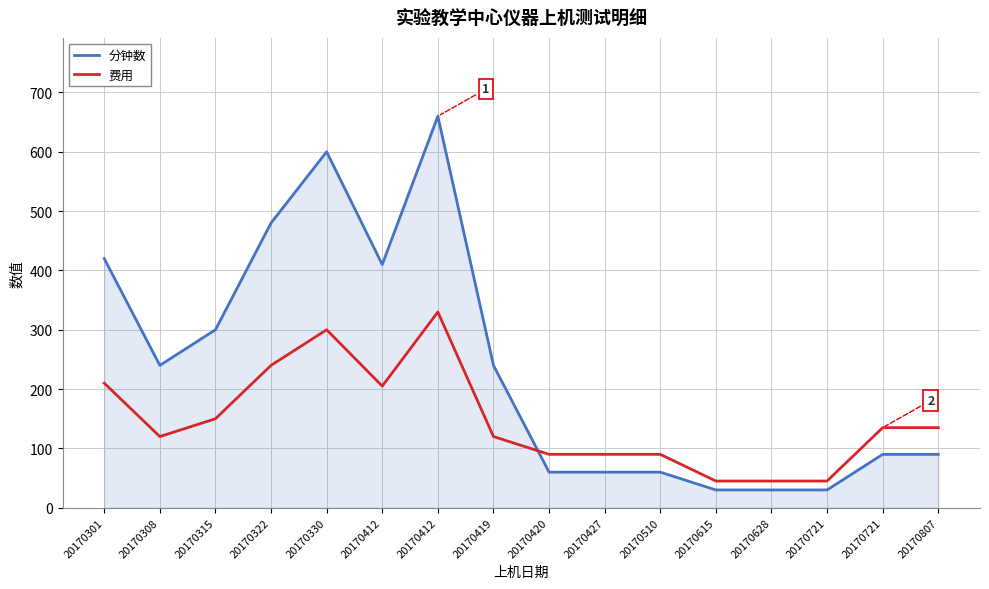

What is the greatest value displayed?

660